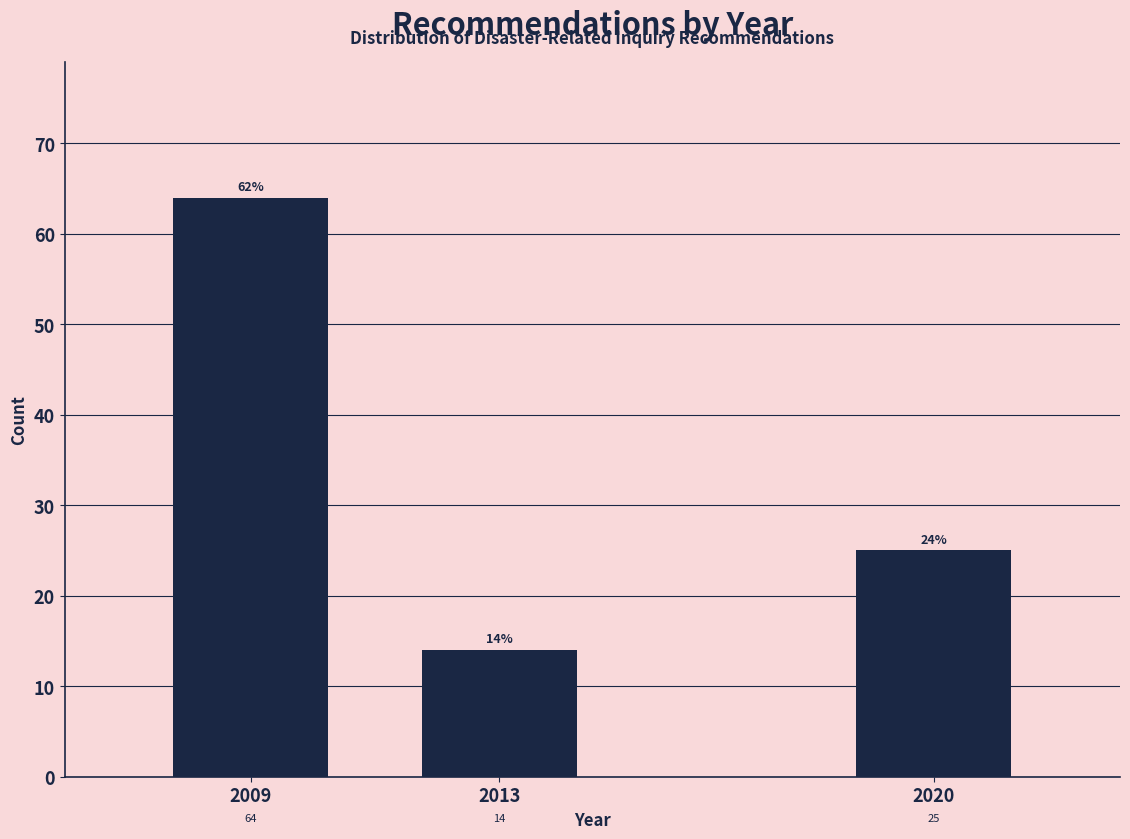

Reading left to right, extract all data points from this chart.

2009=64	2013=14	2020=25